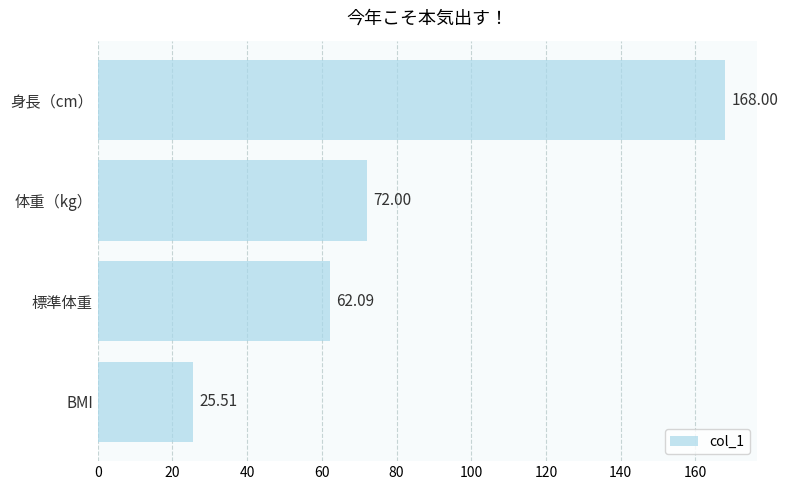

Does the chart contain stacked bars?

No